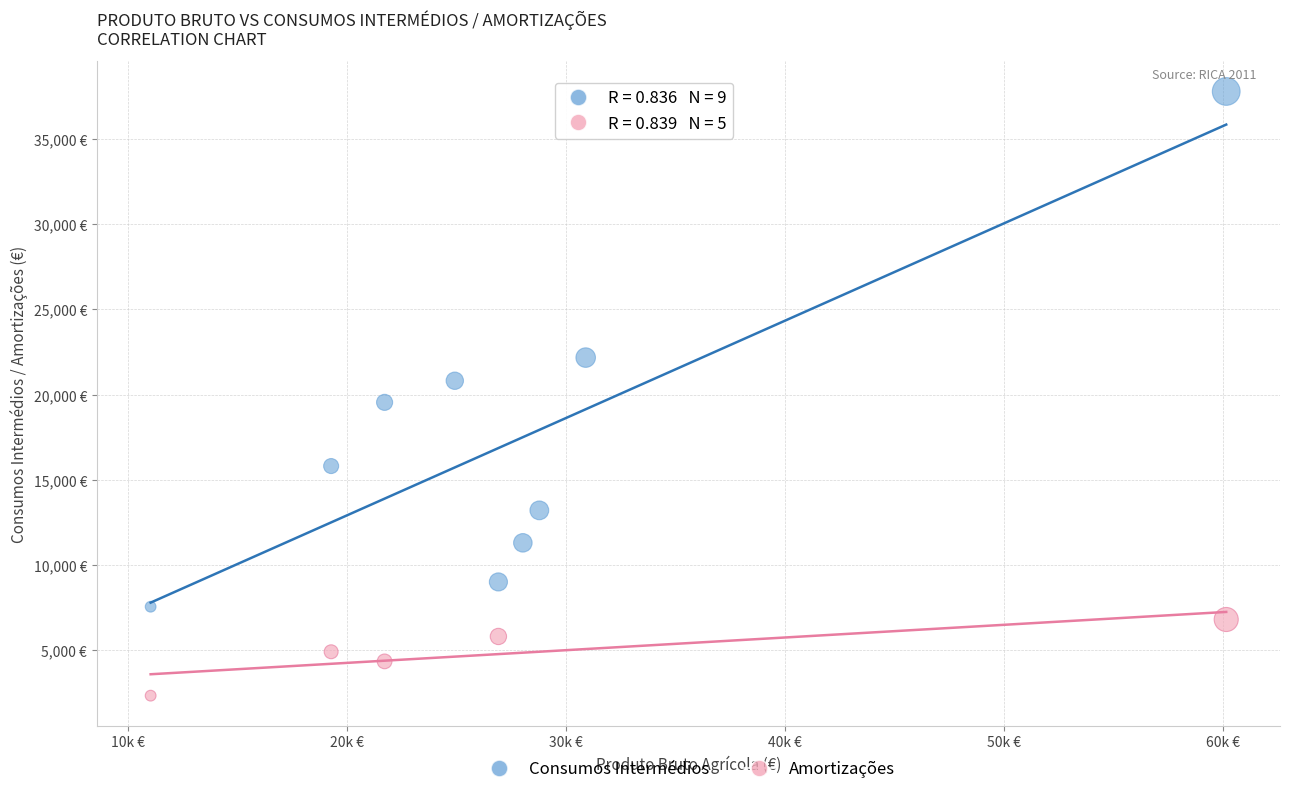

What are all the series names shown in the legend?

Consumos Intermédios, Amortizações